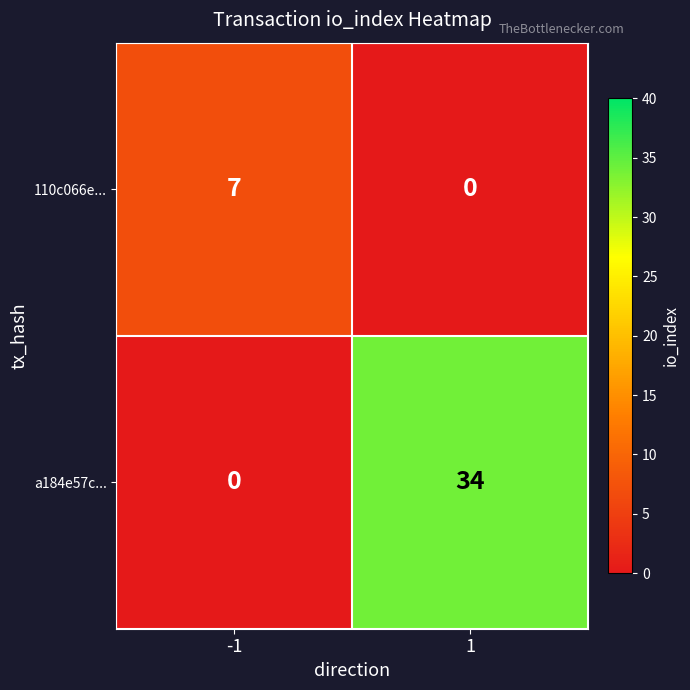

What is the highest value of the 110c066e... series?

7